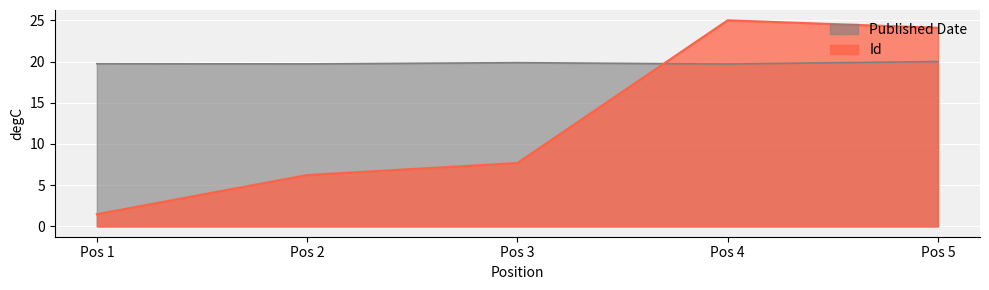

Which series has the largest range (max minus min)?

Id